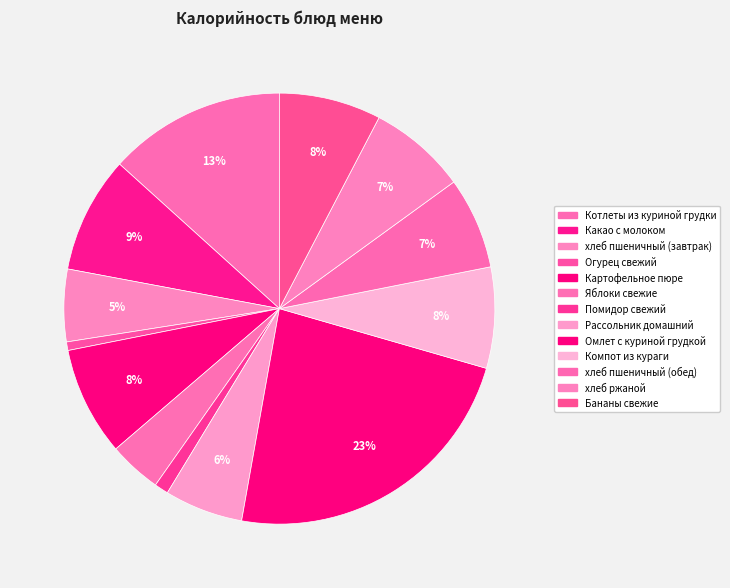

How many slices are in this pie chart?

13